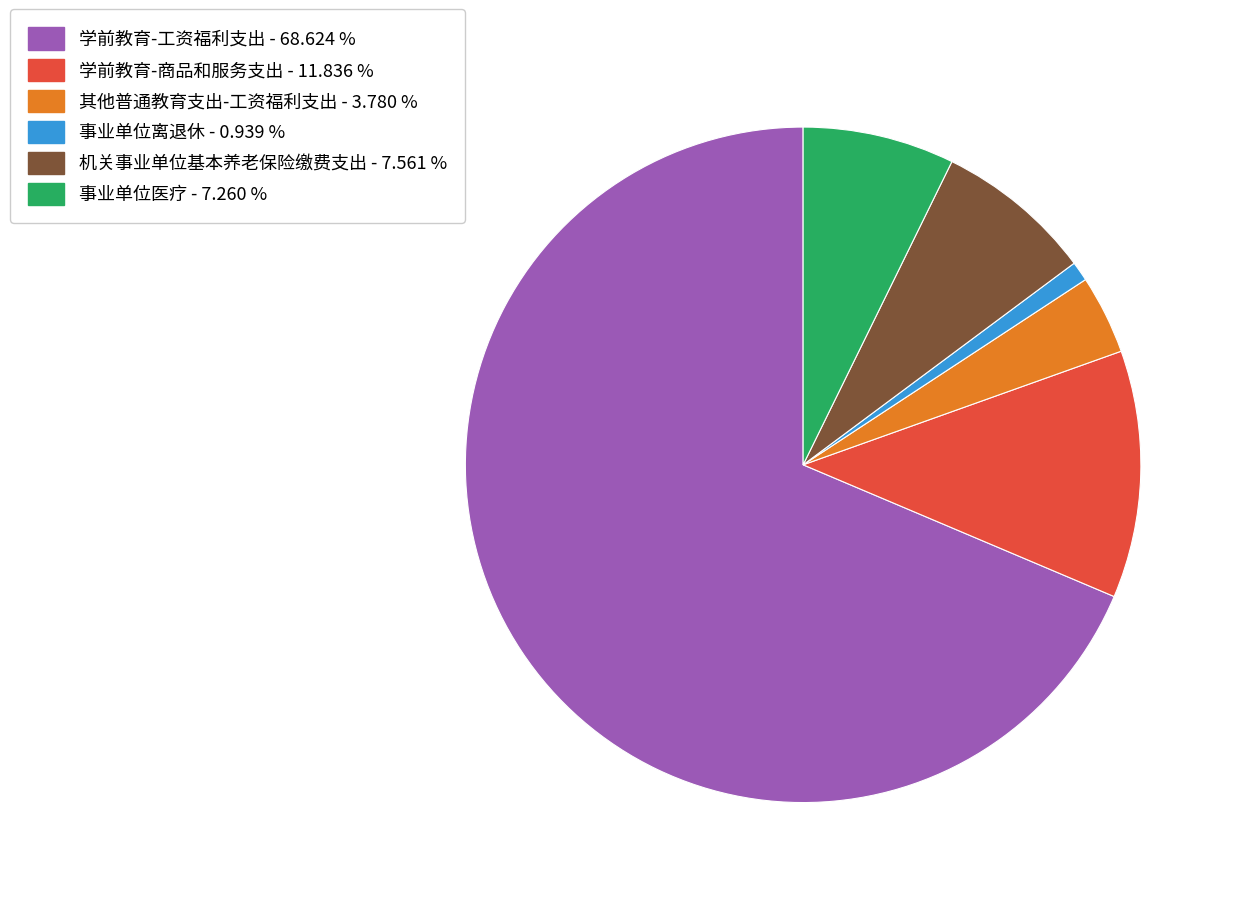

What is the smallest slice in the pie chart?

事业单位离退休